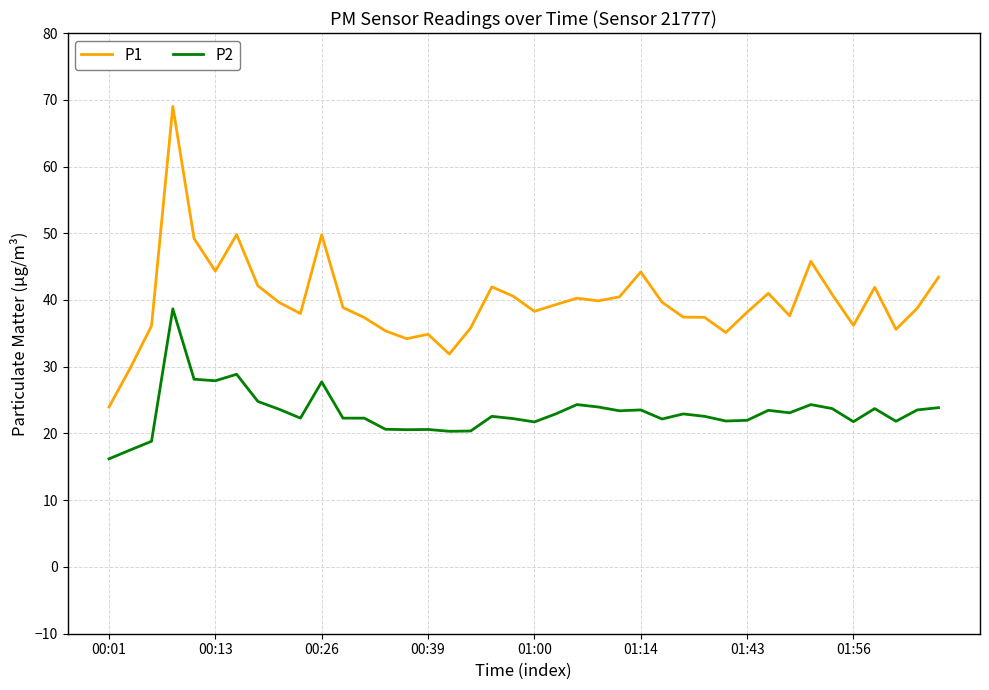

What is the difference between the maximum and minimum values in the P2 series?

22.5